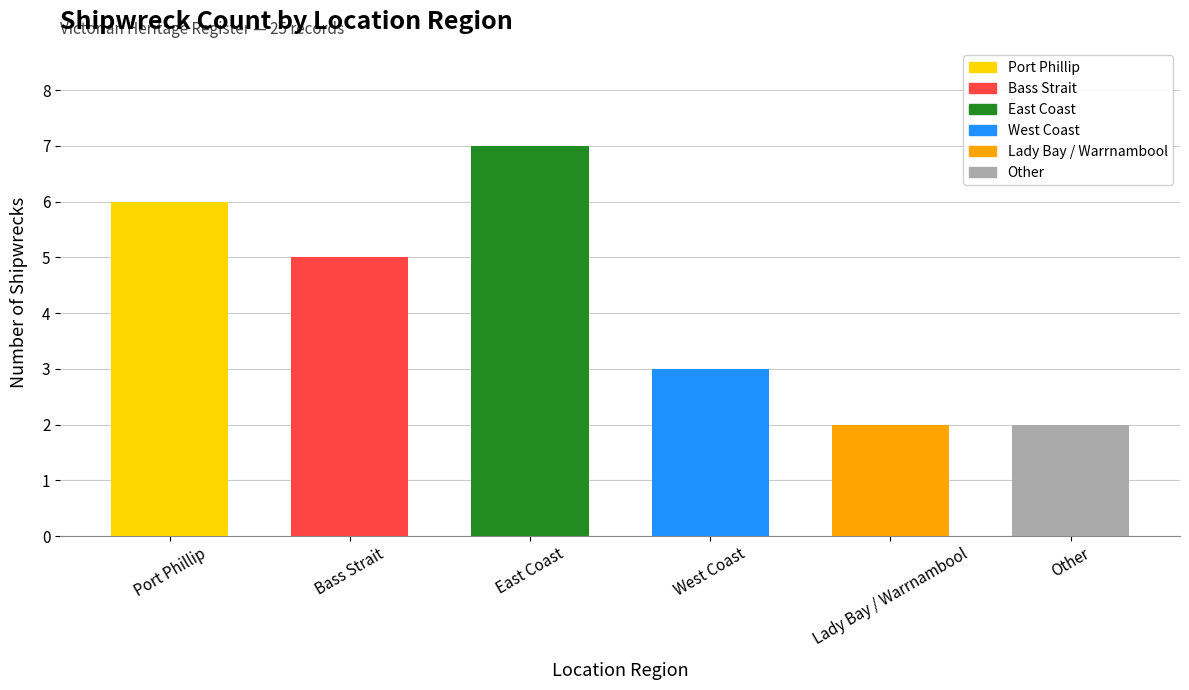

How many distinct data groups are displayed?

1